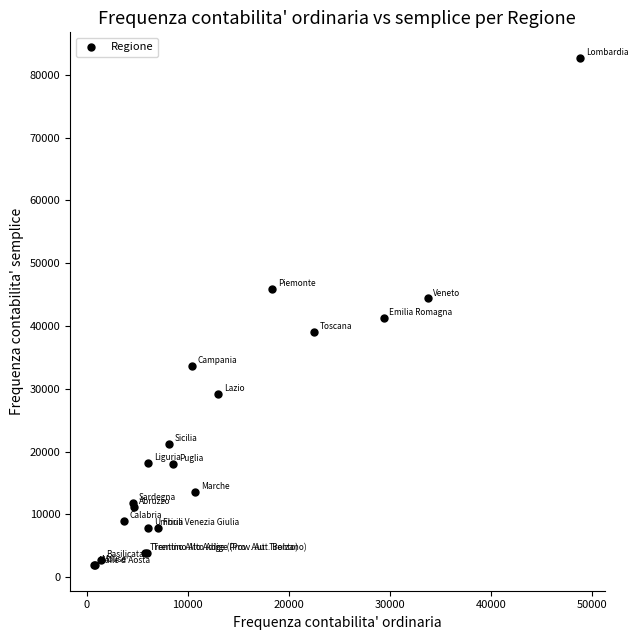

What Y value in the scatter plot is closest to 42312?

41346